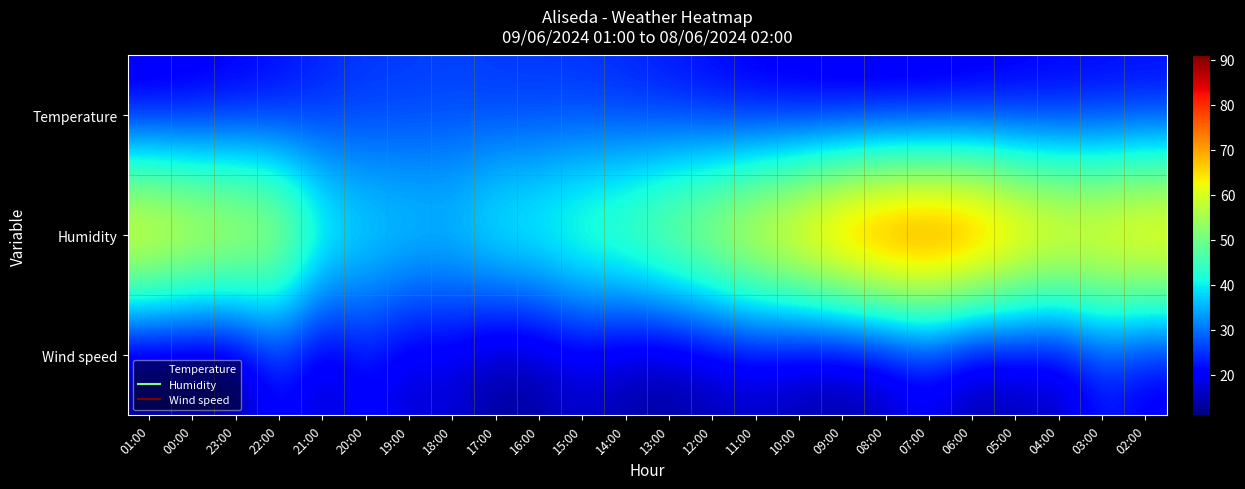

Which series has the largest total across all categories?

Humidity